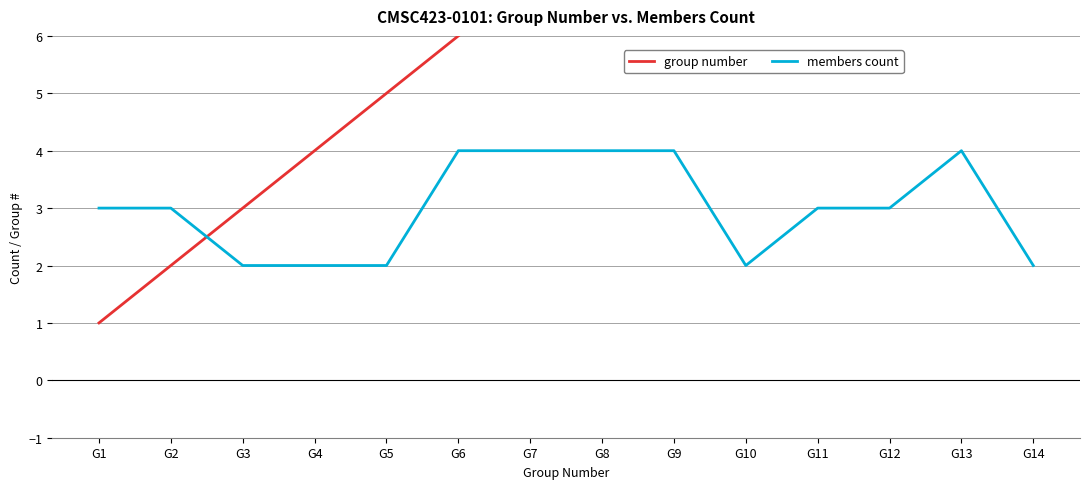

Where is the first local maximum for members count?

G13